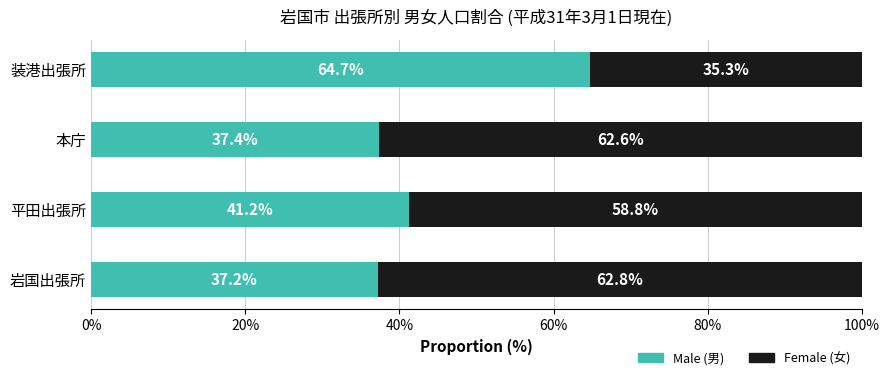

What is the total value across all series at 装港出張所?

100.0